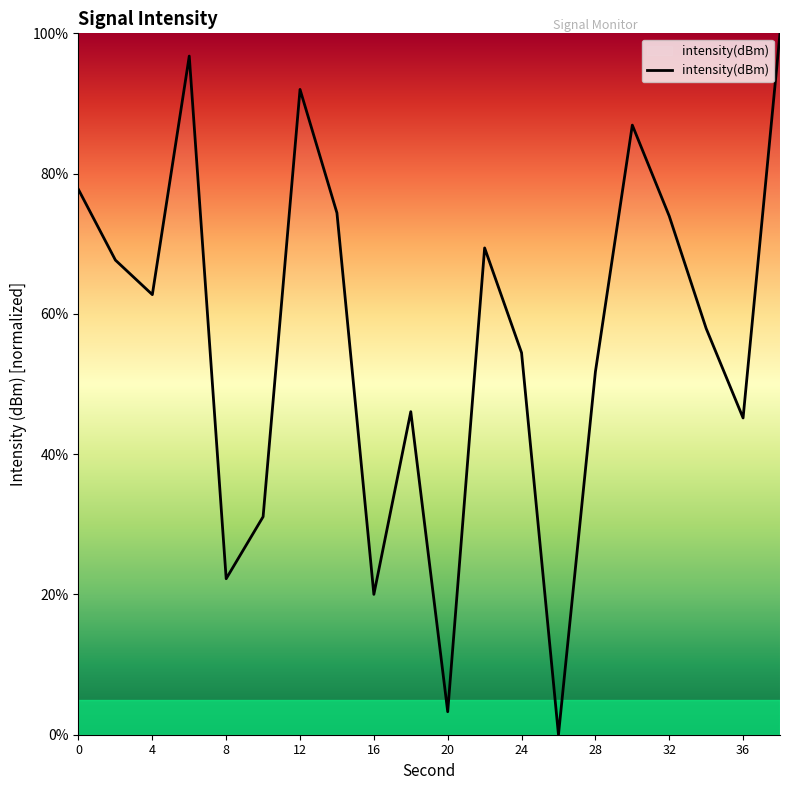

What is the difference between the maximum and minimum values?

100.0